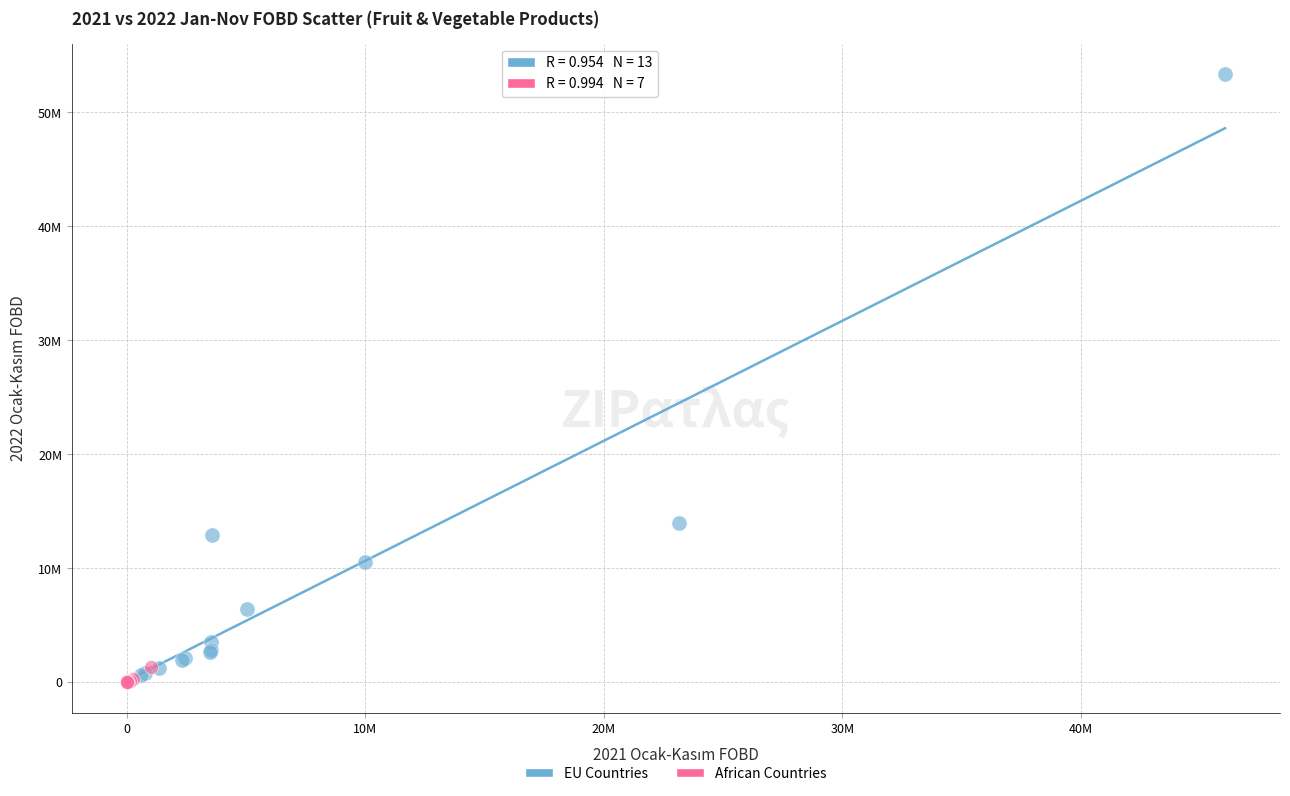

What are all the series names shown in the legend?

EU Countries, African Countries